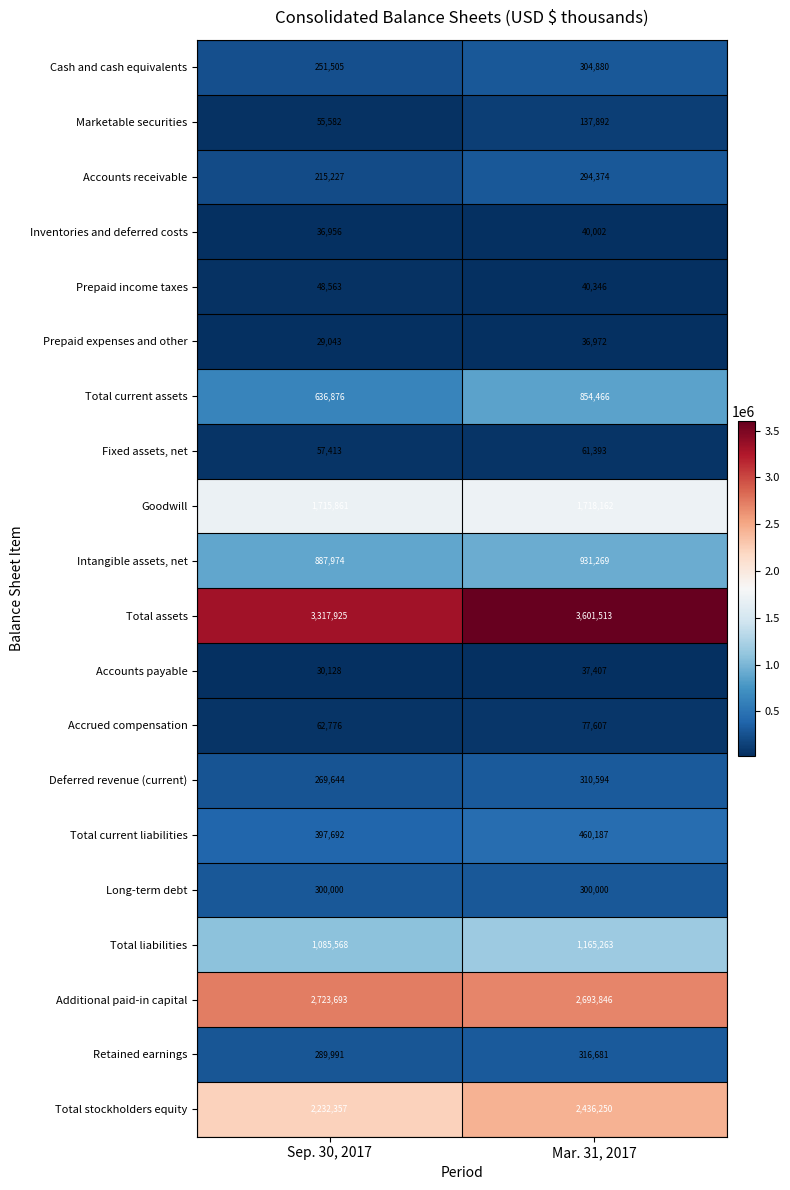

At which label is Accounts receivable closest to 254800?

Sep. 30, 2017